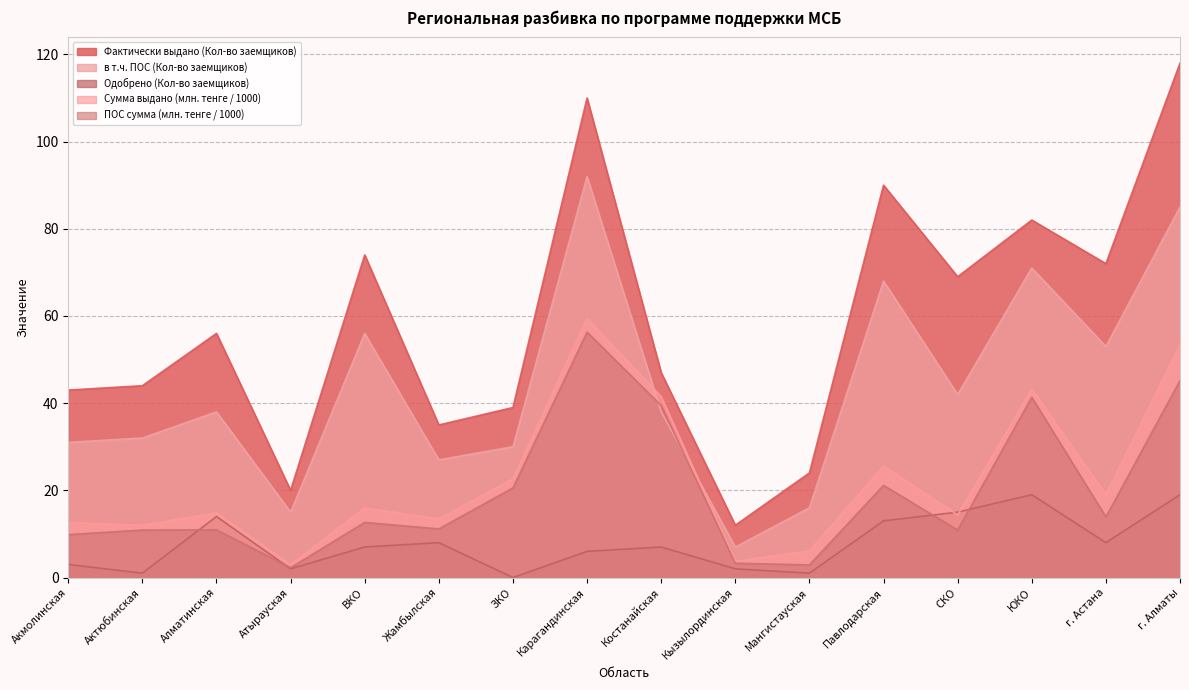

At how many categories does at least one series exceed 103?

2